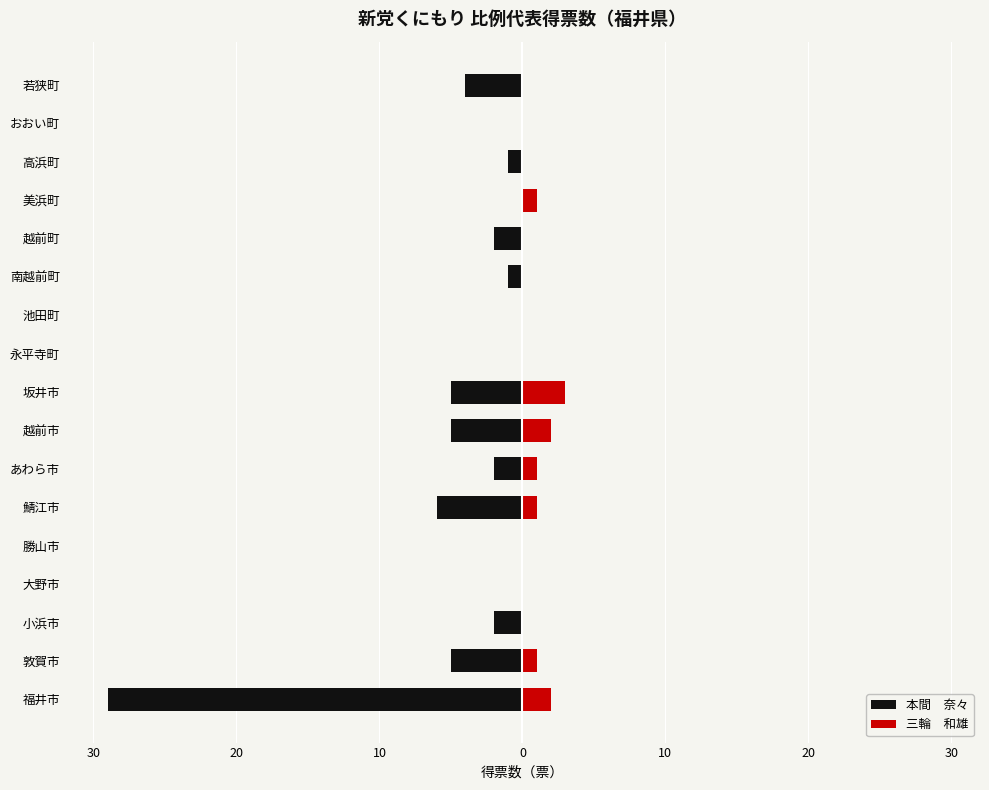

What are all the series names shown in the legend?

本間　奈々, 三輪　和雄